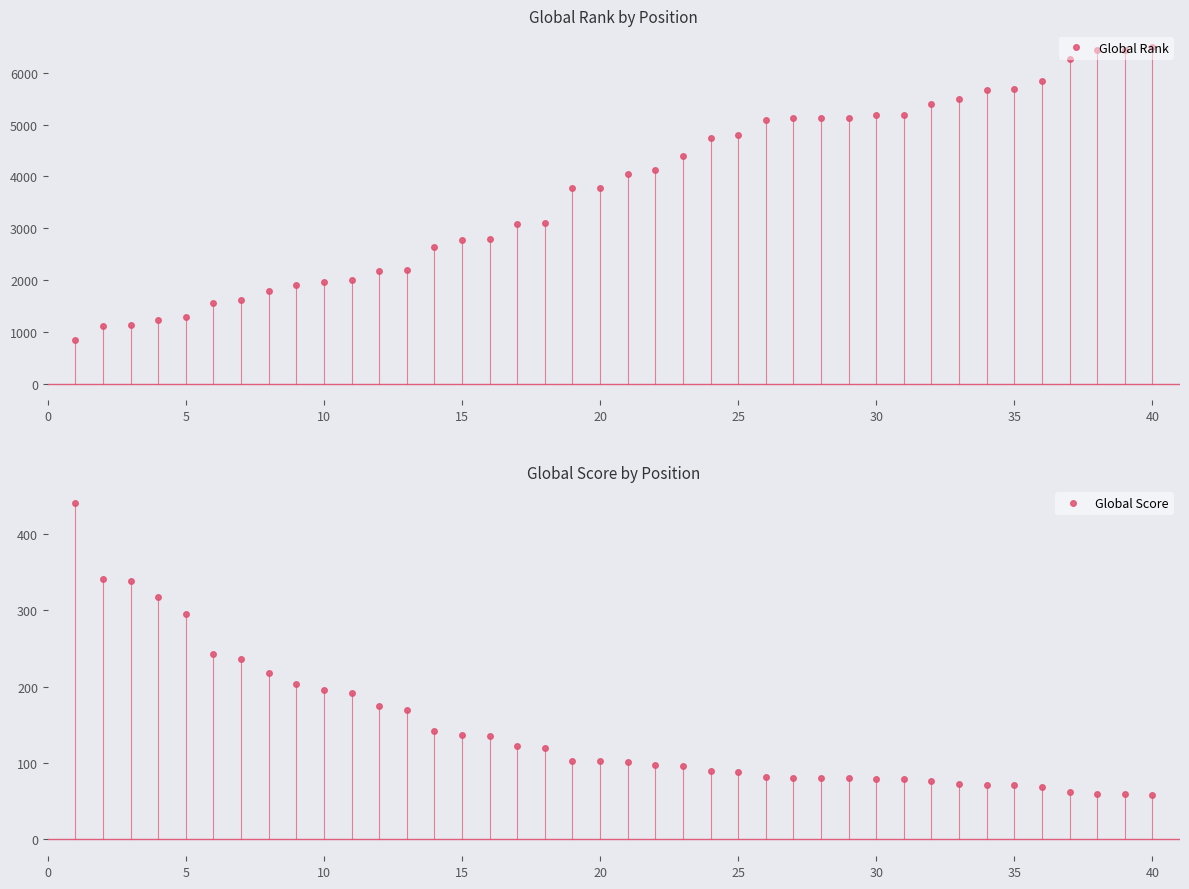

True or false: Global Rank and Global Score cross at least once.

False